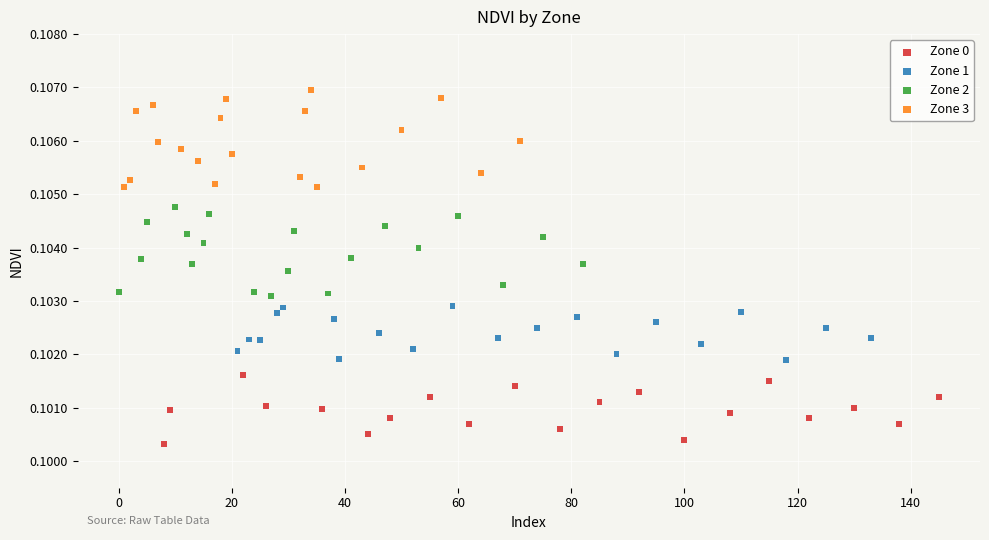

Which series reaches the maximum Y coordinate?

Zone 3